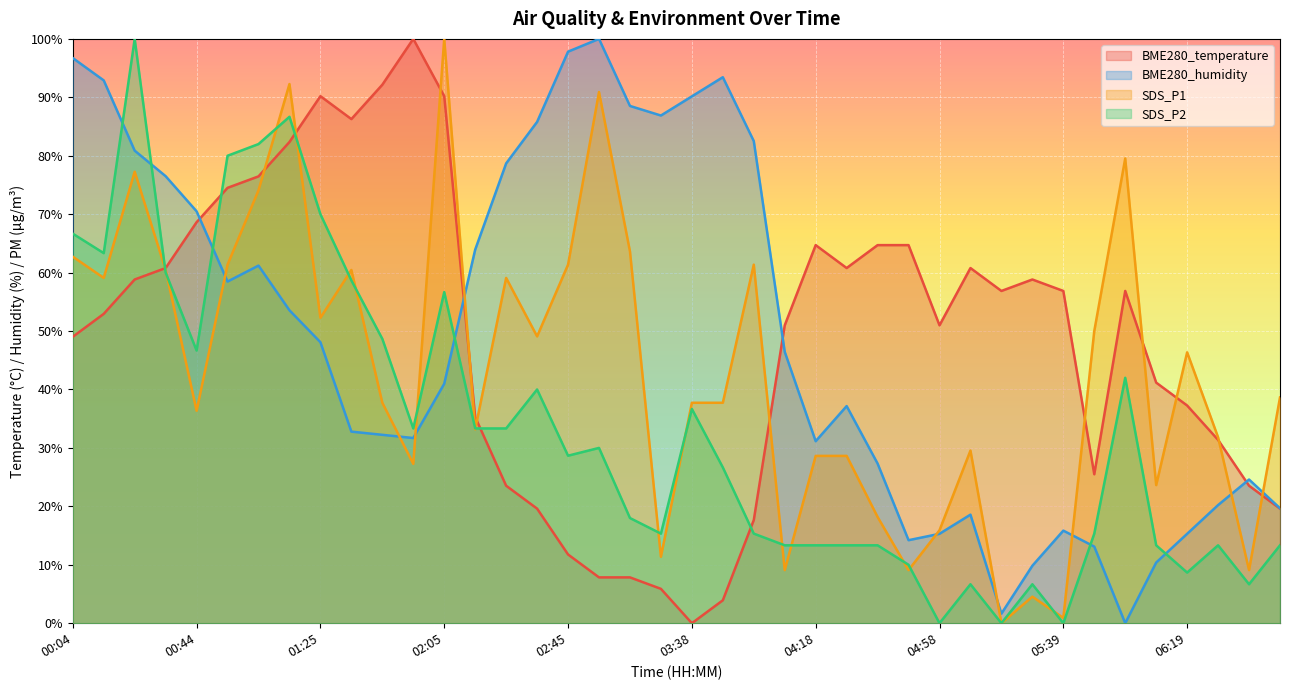

What position from the right is 04:28?

15